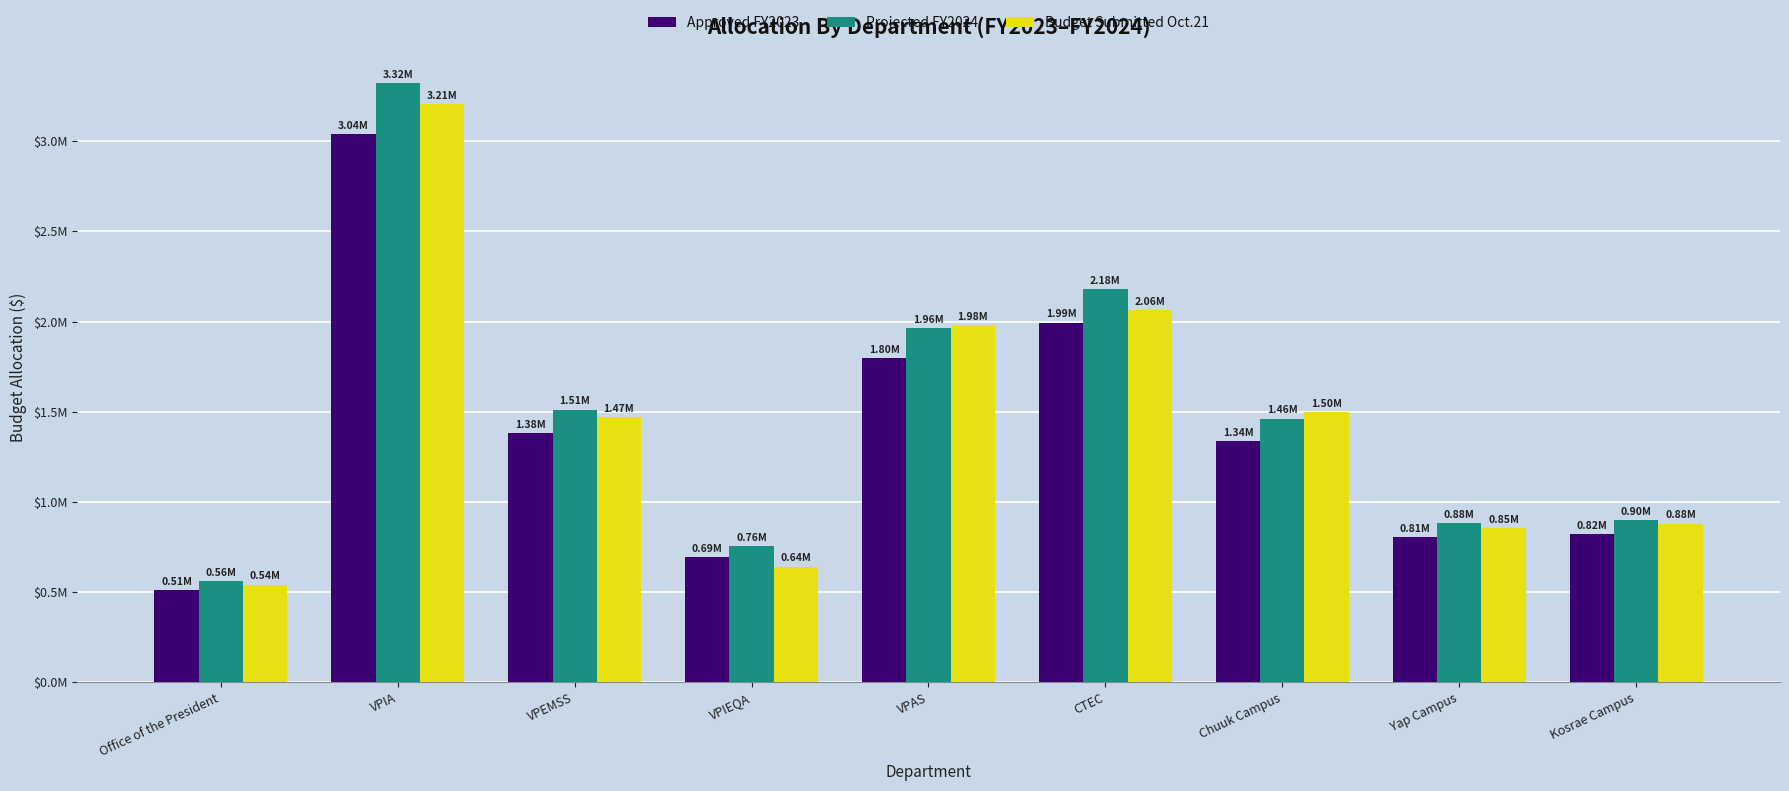

What are all the series names shown in the legend?

Approved FY2023, Projected FY2024, Budget Submitted Oct.21